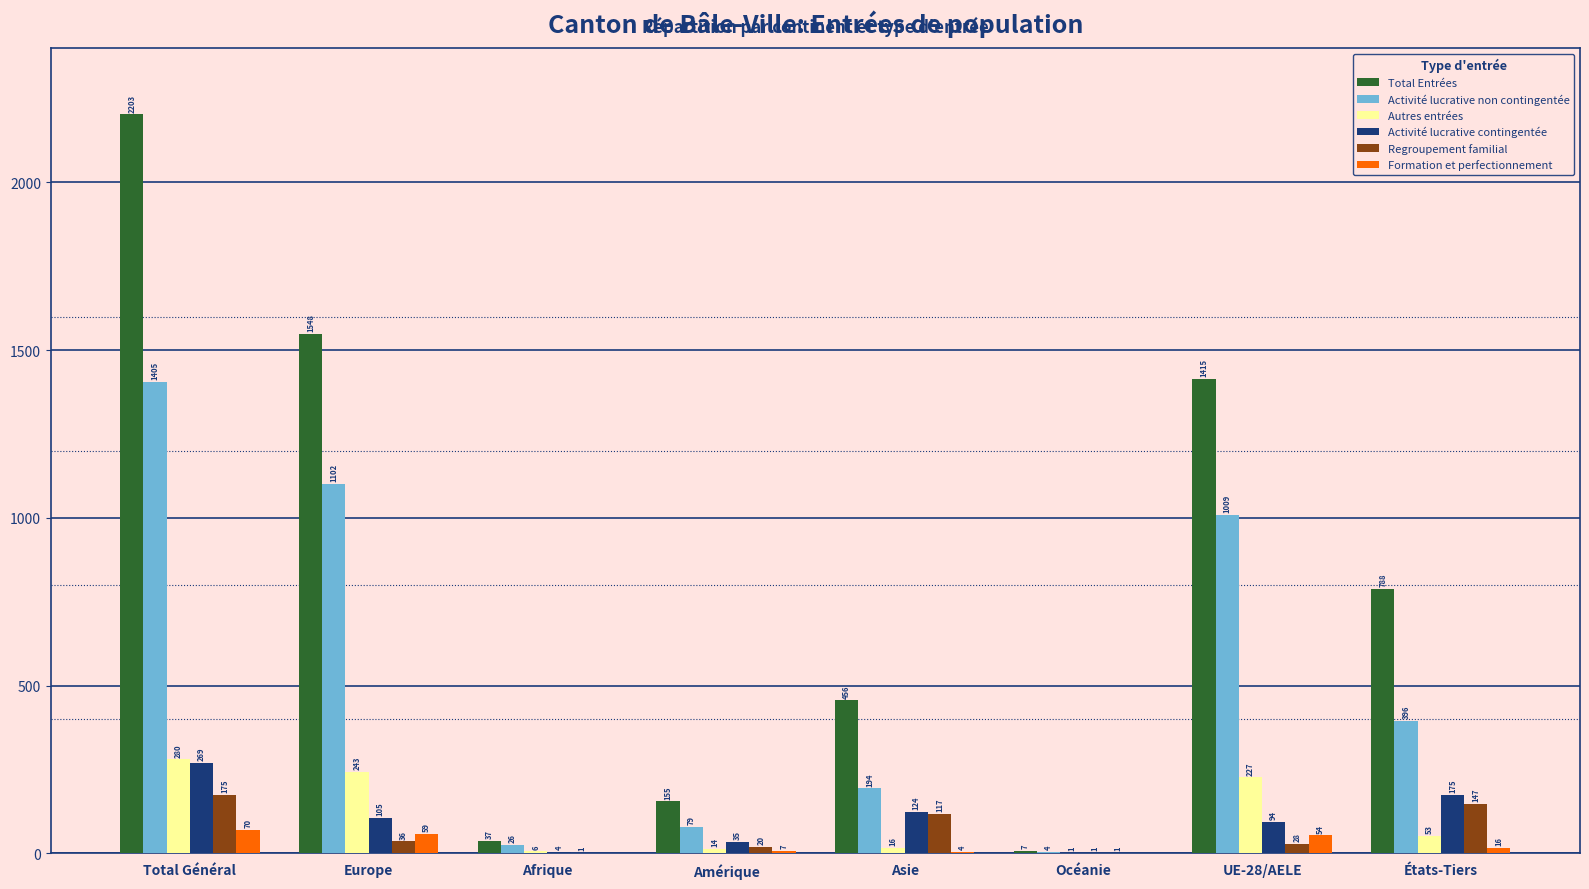

Reading right to left, transcribe all the data shown in this chart.

Total Entrées: 788	1415	7	456	155	37	1548	2203
Activité lucrative non contingentée: 396	1009	4	194	79	26	1102	1405
Autres entrées: 53	227	1	16	14	6	243	280
Activité lucrative contingentée: 175	94	1	124	35	4	105	269
Regroupement familial: 147	28	1	117	20	1	36	175
Formation et perfectionnement: 16	54	0	4	7	0	59	70